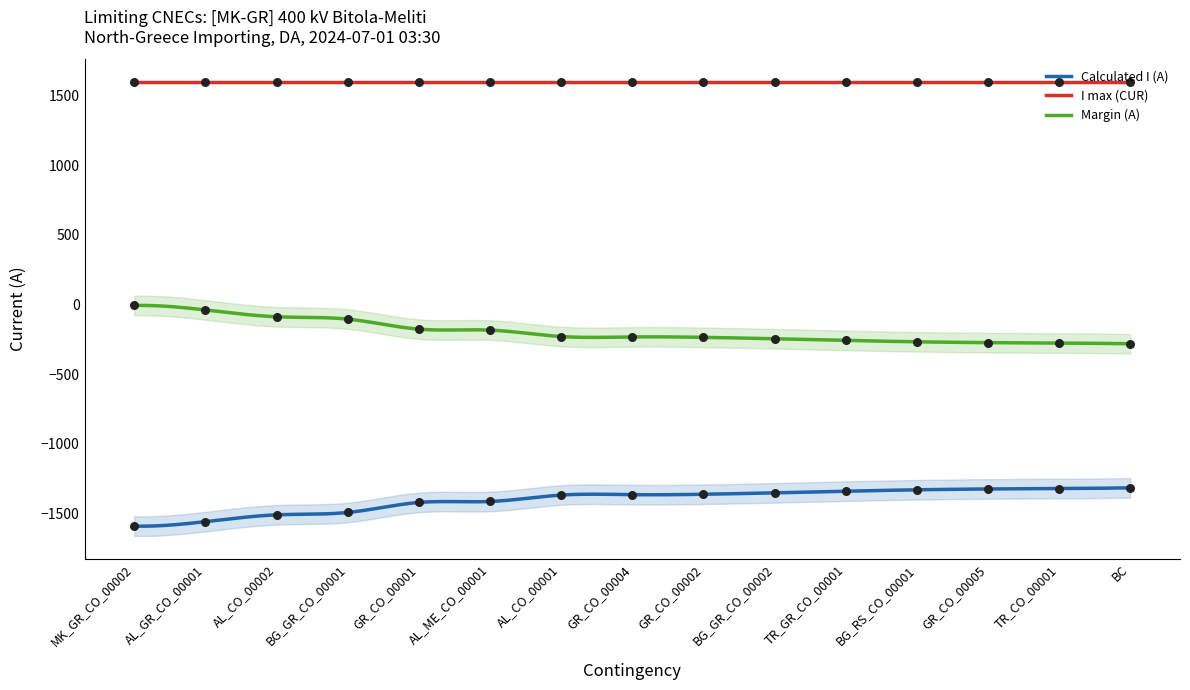

Which series has the largest total across all categories?

Margin (A)